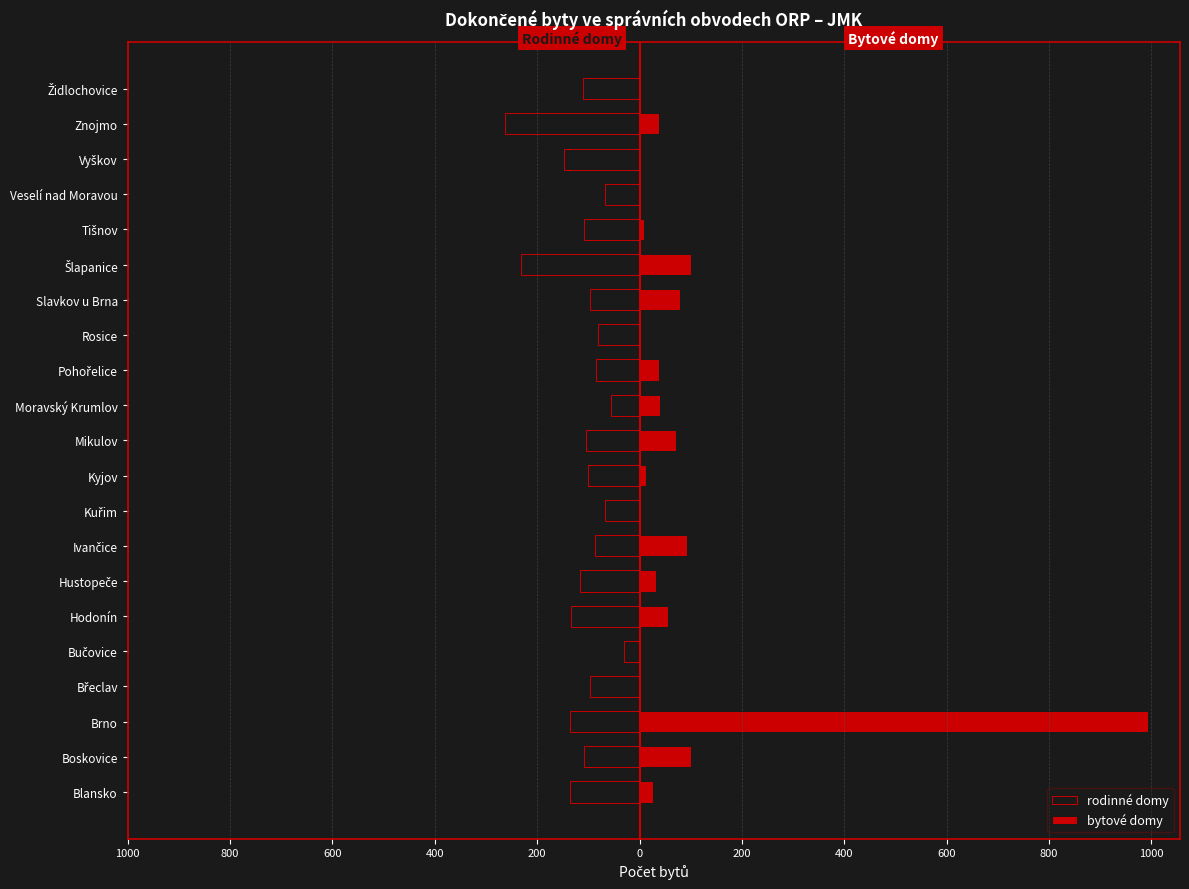

Rank the series by their average value, from highest to lowest.

bytové domy, rodinné domy